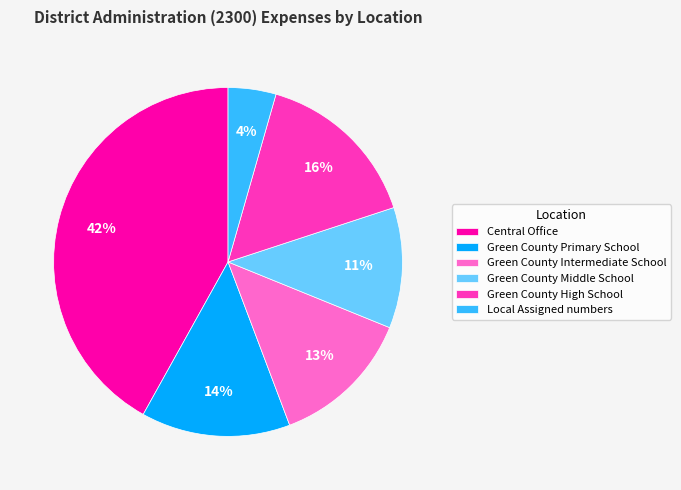

Which slice is the largest?

Central Office